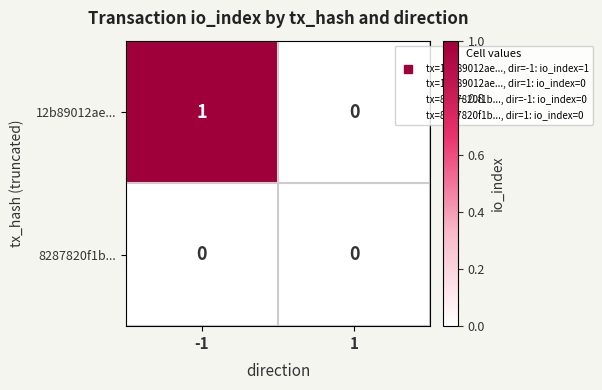

Reading left to right, what are all the values shown in this chart?

12b89012ae...: -1=1	1=0
8287820f1b...: -1=0	1=0